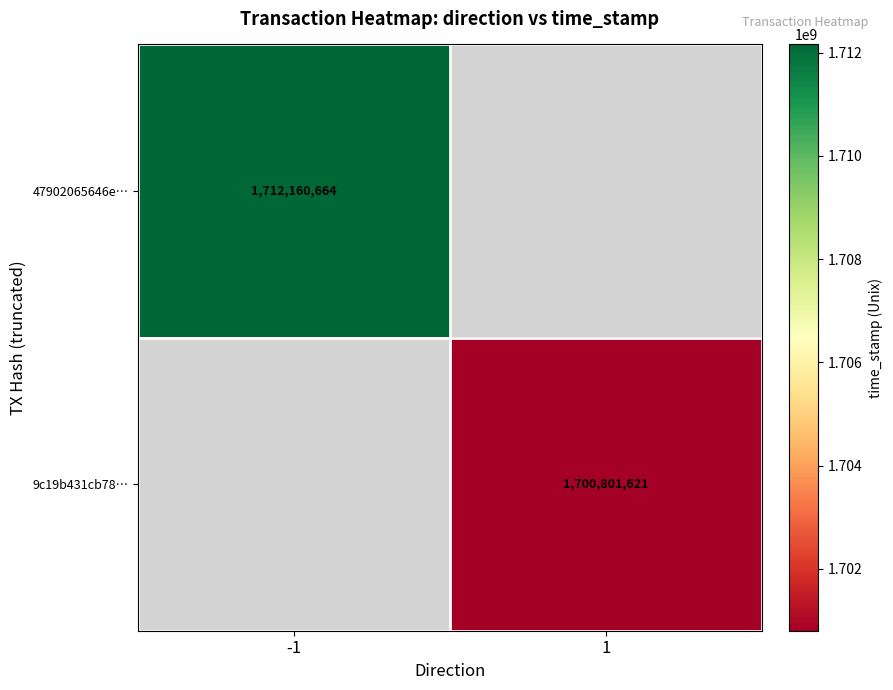

Is it true that 47902065646e… equals 849828765 at -1?

False